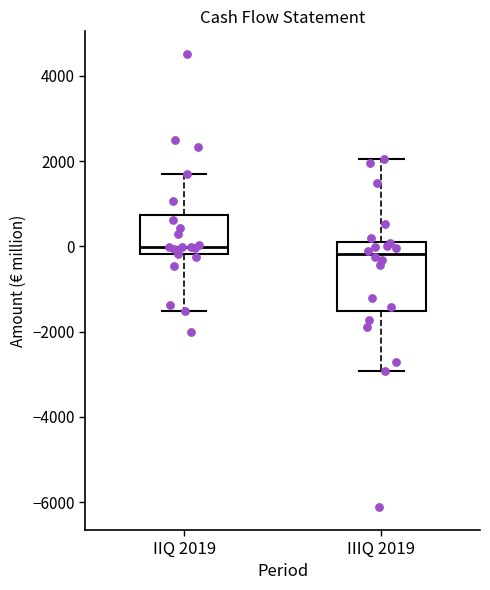

Which box is the tallest, from its lower edge to its upper edge?

IIIQ 2019